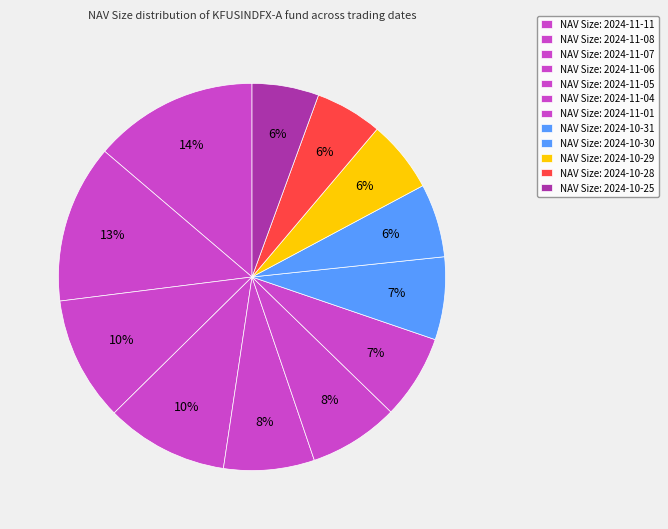

Which category has the smallest portion of the pie?

2024-10-25